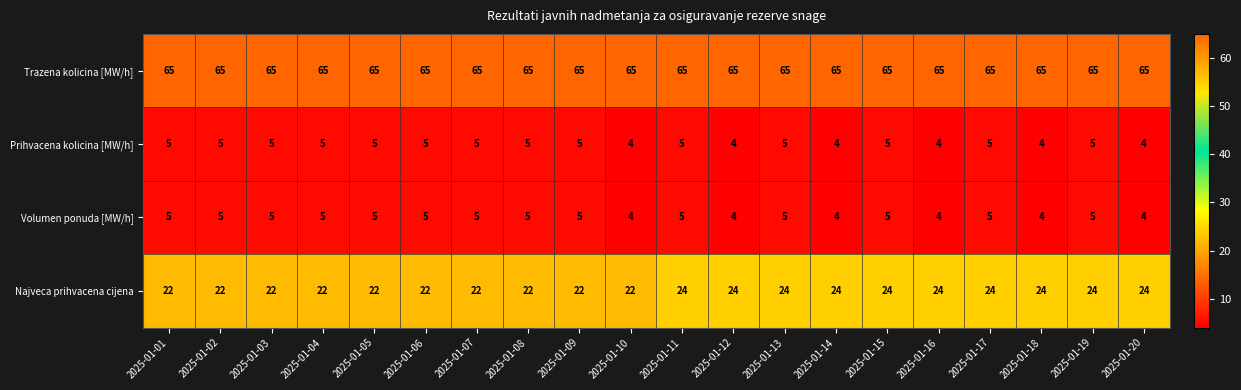

Which series has the widest spread of values?

Najveca prihvacena cijena